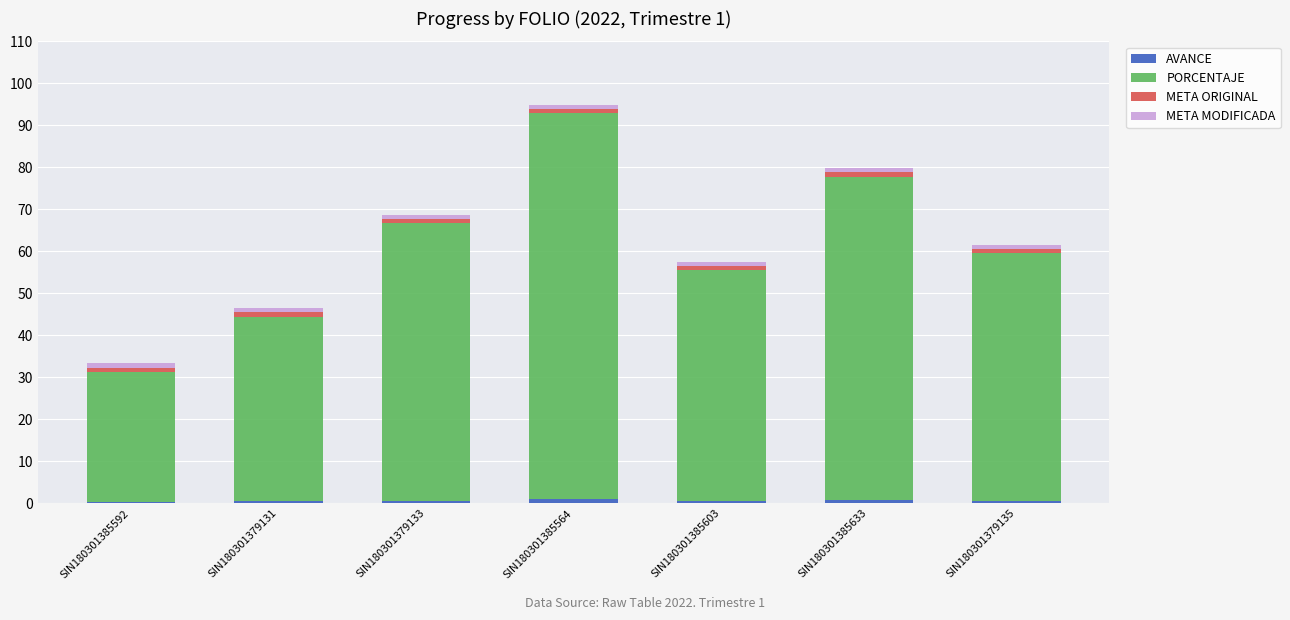

What is the total value across all series at SIN180301385564?

94.9